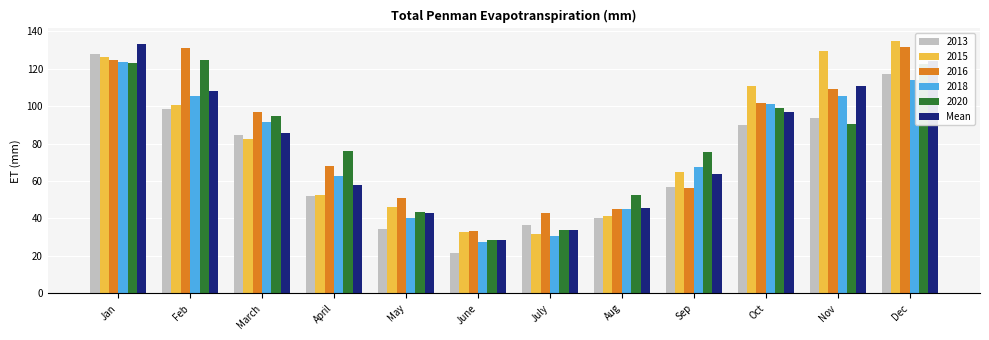

What is the average value of the 2015 series?

79.4